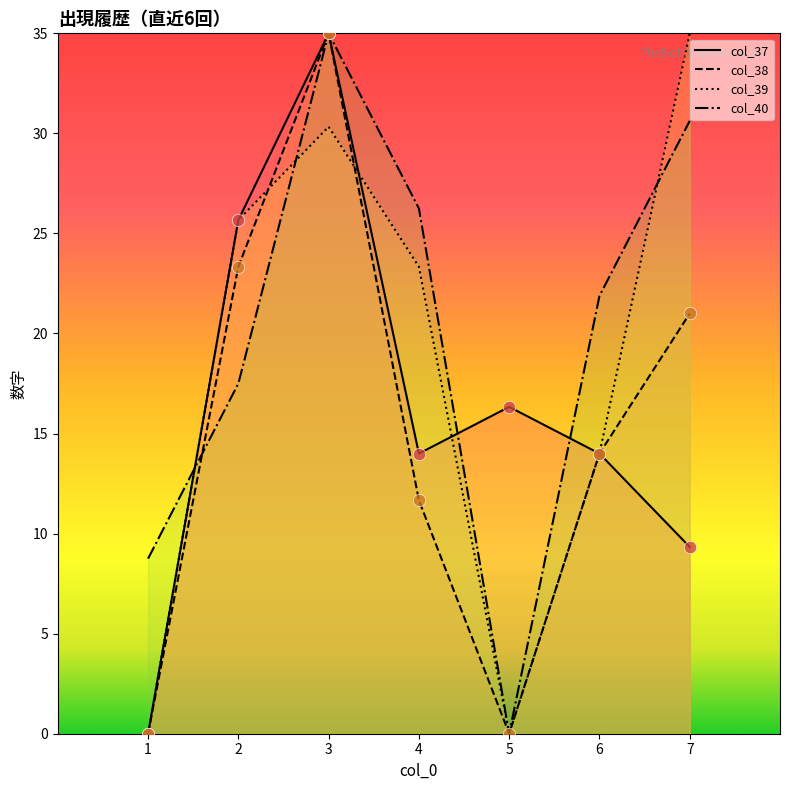

Which series contains the lowest Y value?

col_37